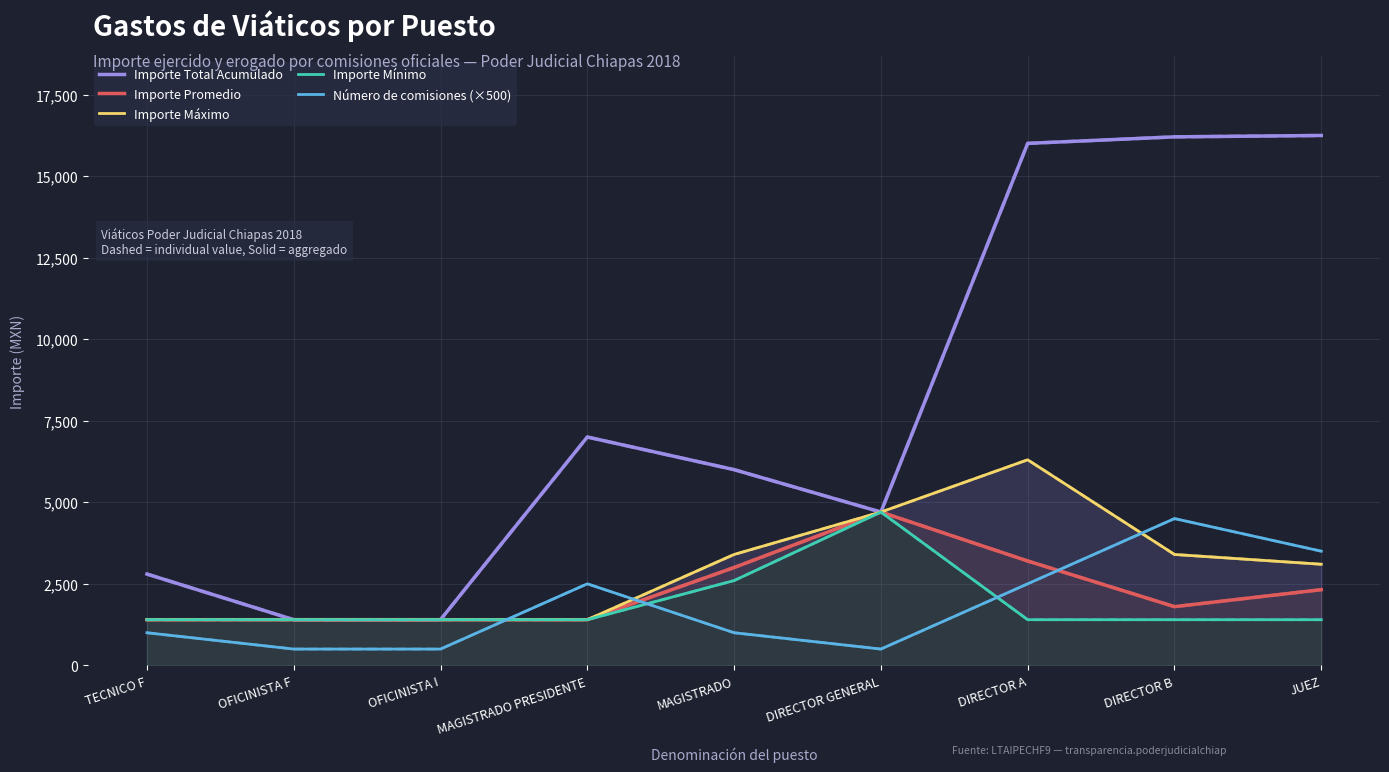

At which category does the chart reach its peak across all series?

JUEZ